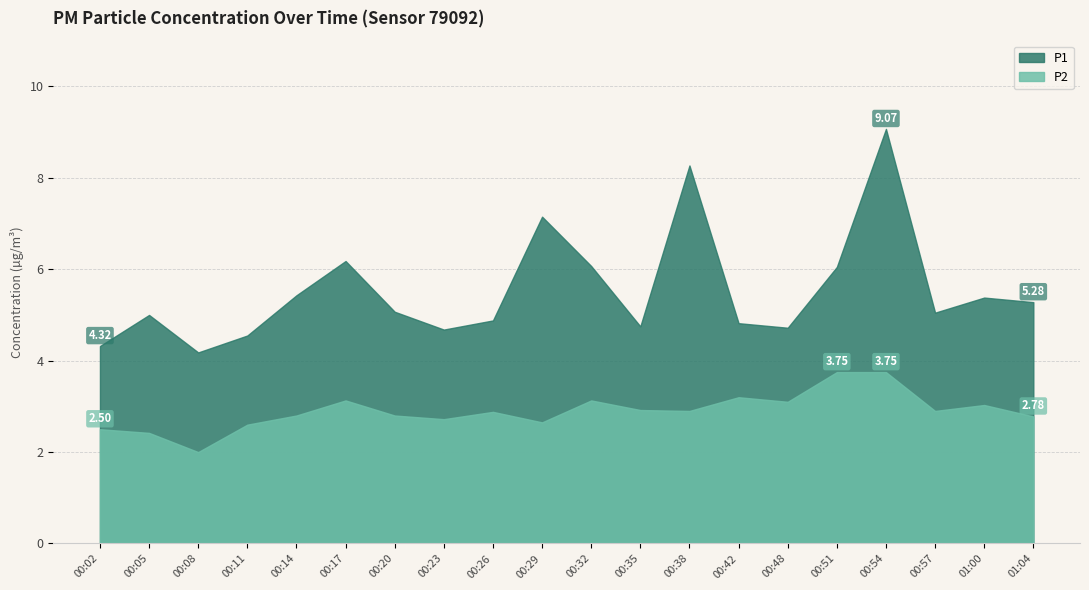

Reading right to left, what are all the values shown in this chart?

P1: 5.3	5.4	5.0	9.1	6.0	4.7	4.8	8.3	4.8	6.1	7.2	4.9	4.7	5.1	6.2	5.4	4.5	4.2	5.0	4.3
P2: 2.8	3.0	2.9	3.8	3.8	3.1	3.2	2.9	2.9	3.1	2.6	2.9	2.7	2.8	3.1	2.8	2.6	2.0	2.4	2.5